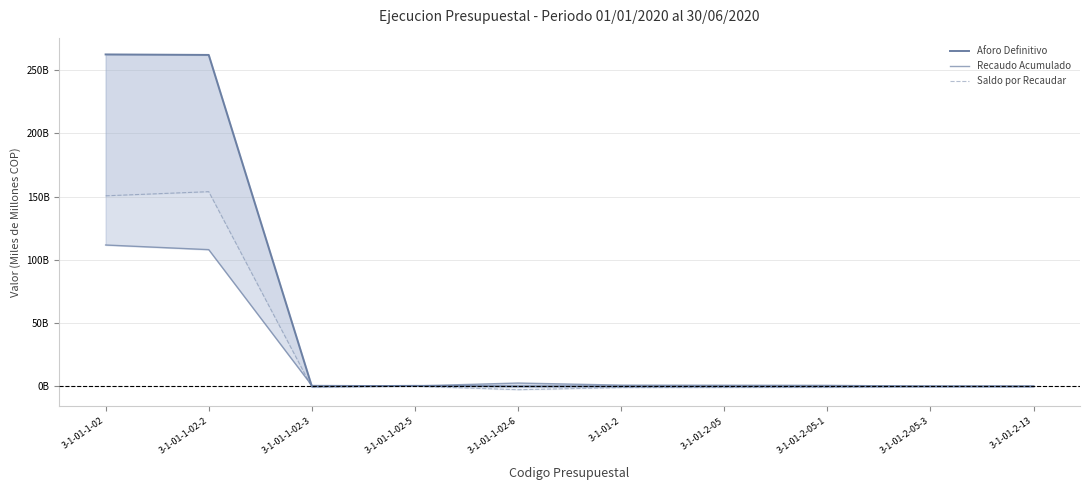

The Saldo por Recaudar series shows -0.1 at 3-1-01-2-05-3. True or false?

False